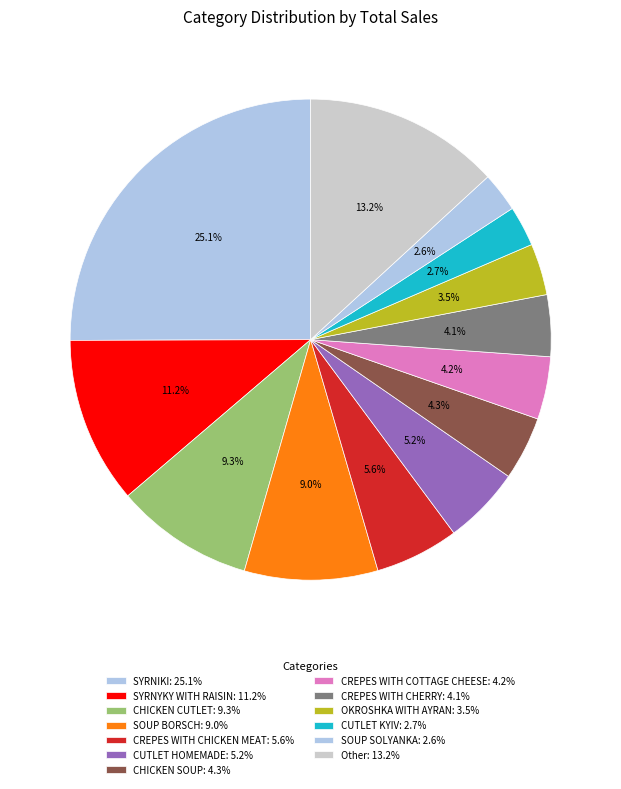

How many segments does this pie chart have?

13